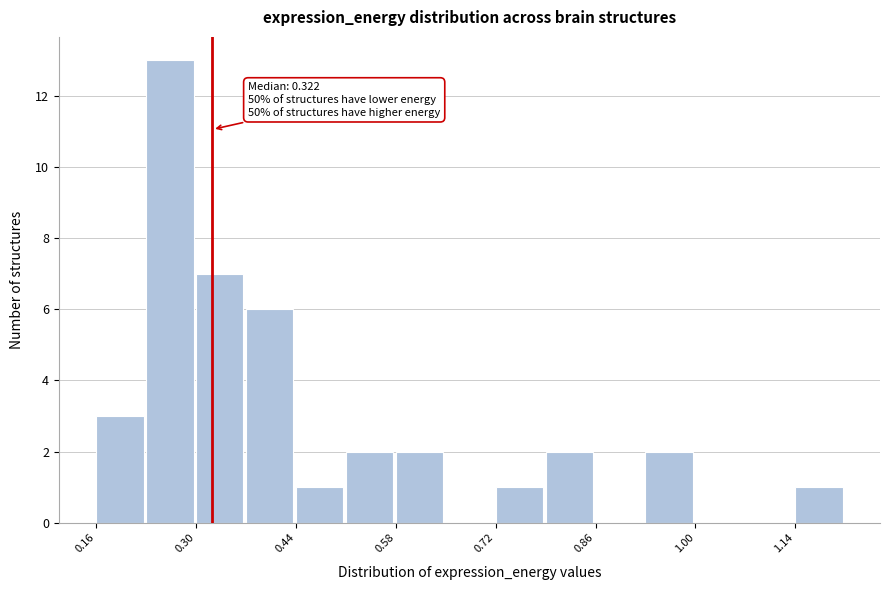

Read against the x-axis, roughly where is the centre of the tallest bar?

0.26